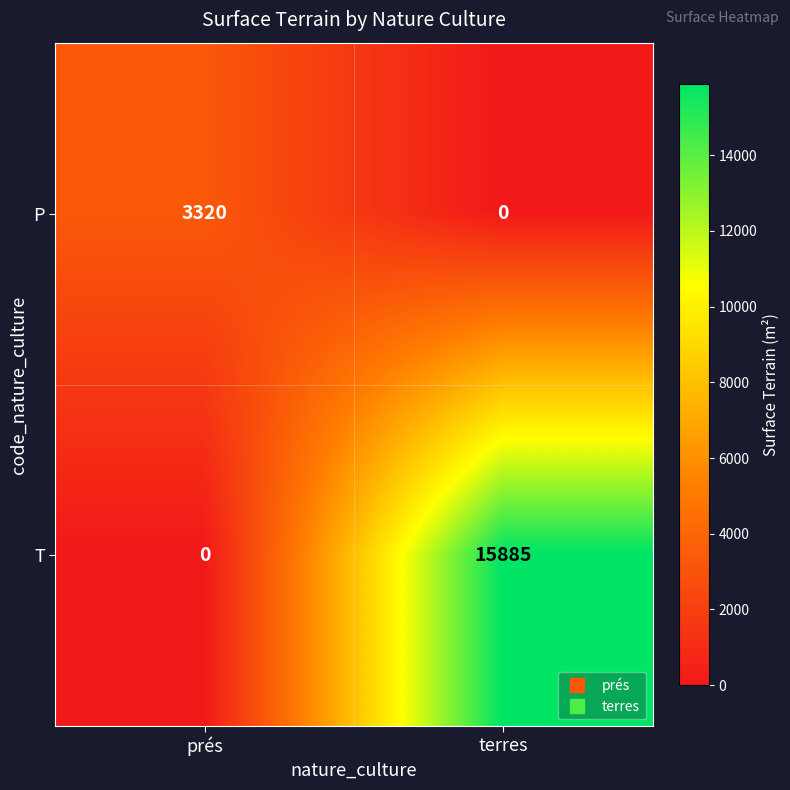

How many series are shown in this chart?

2